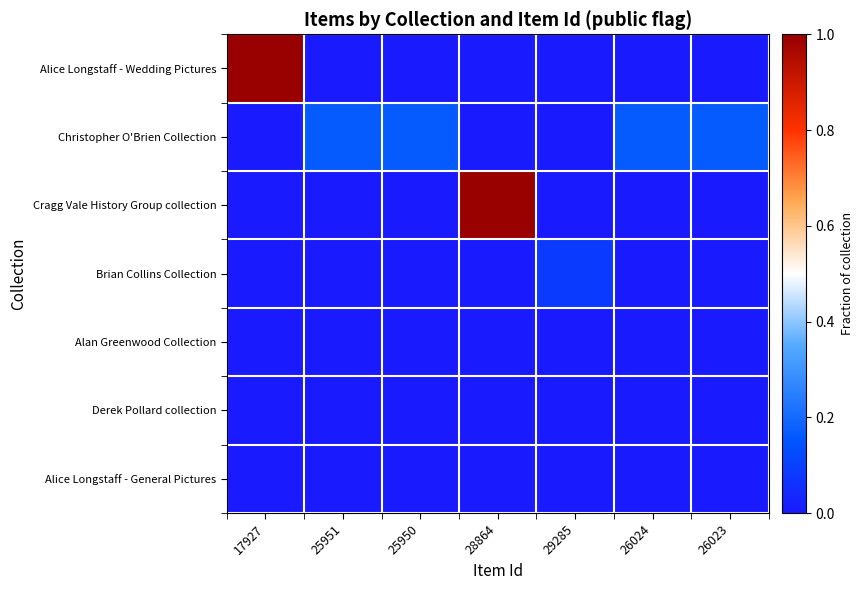

What is the maximum value shown in the chart?

1.0